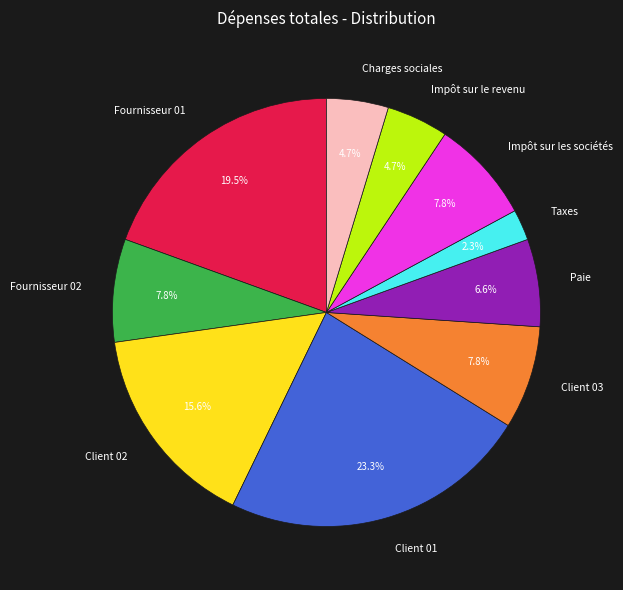

What is the smallest slice in the pie chart?

Taxes